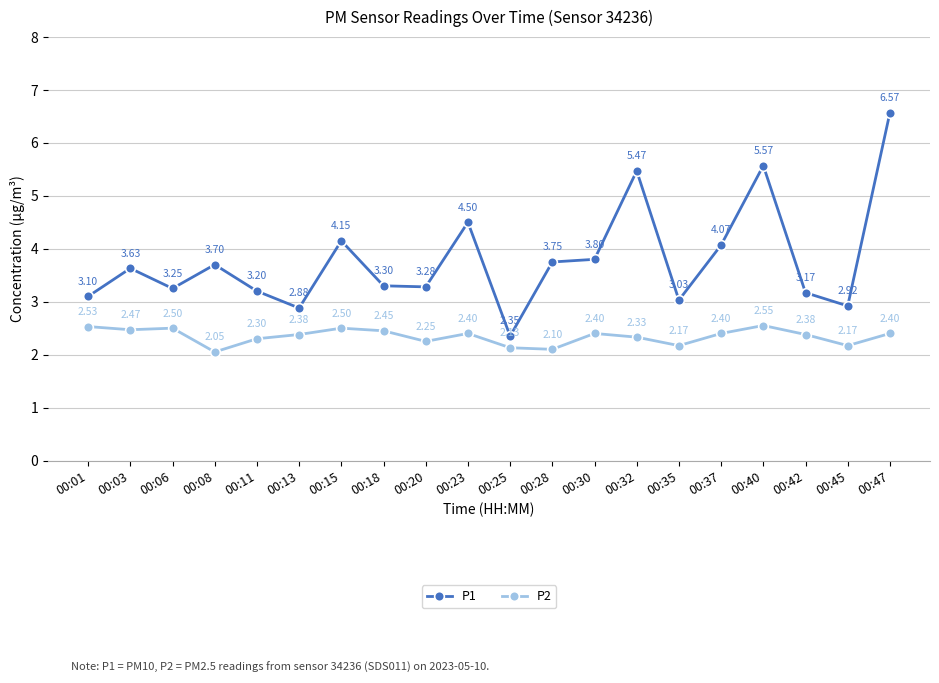

Where is P2 nearest to the value 2?

00:08